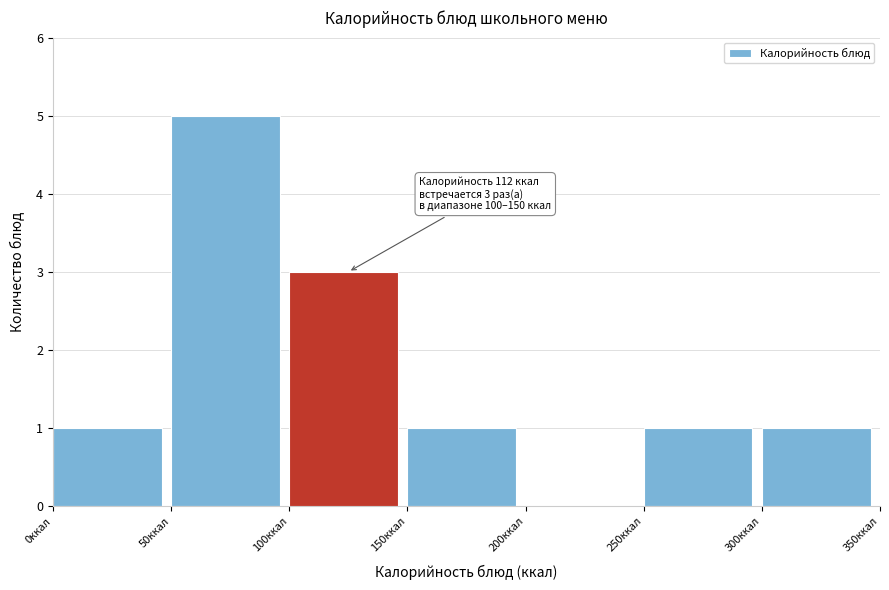

Over which range of the x-axis is the bar tallest?

50 to 100